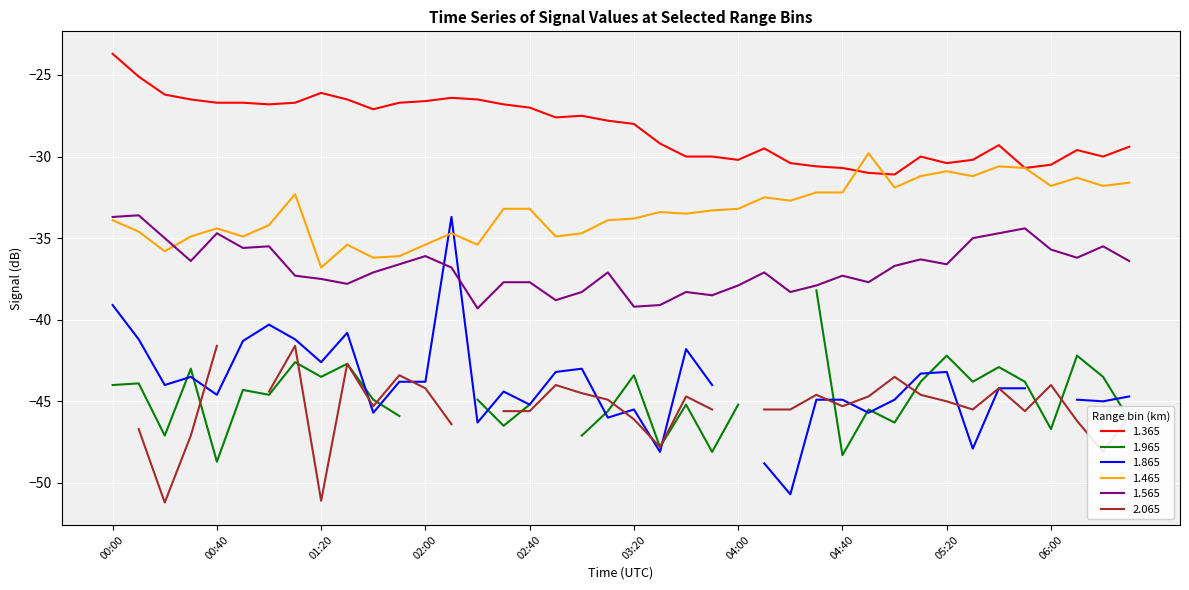

True or false: 1.365 has a value of -12.4 at 02:00.

False